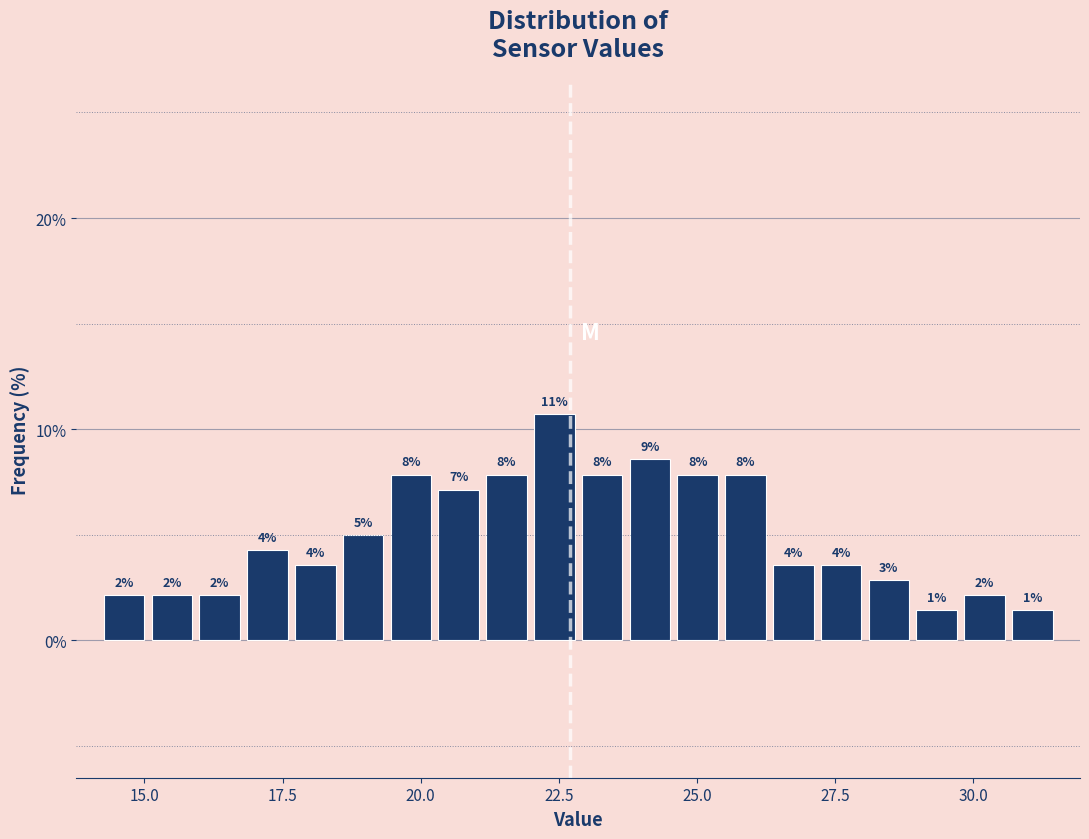

Read against the x-axis, roughly where is the centre of the tallest bar?

22.5